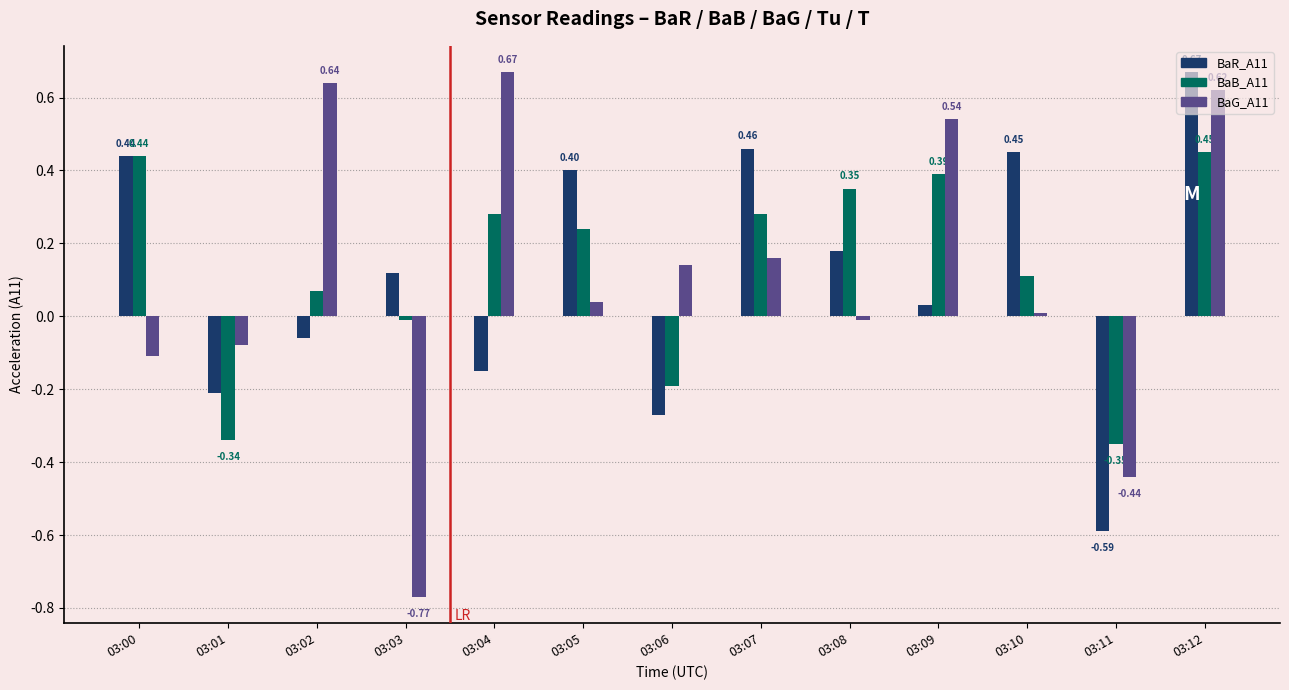

Which series has the widest spread of values?

BaG_A11